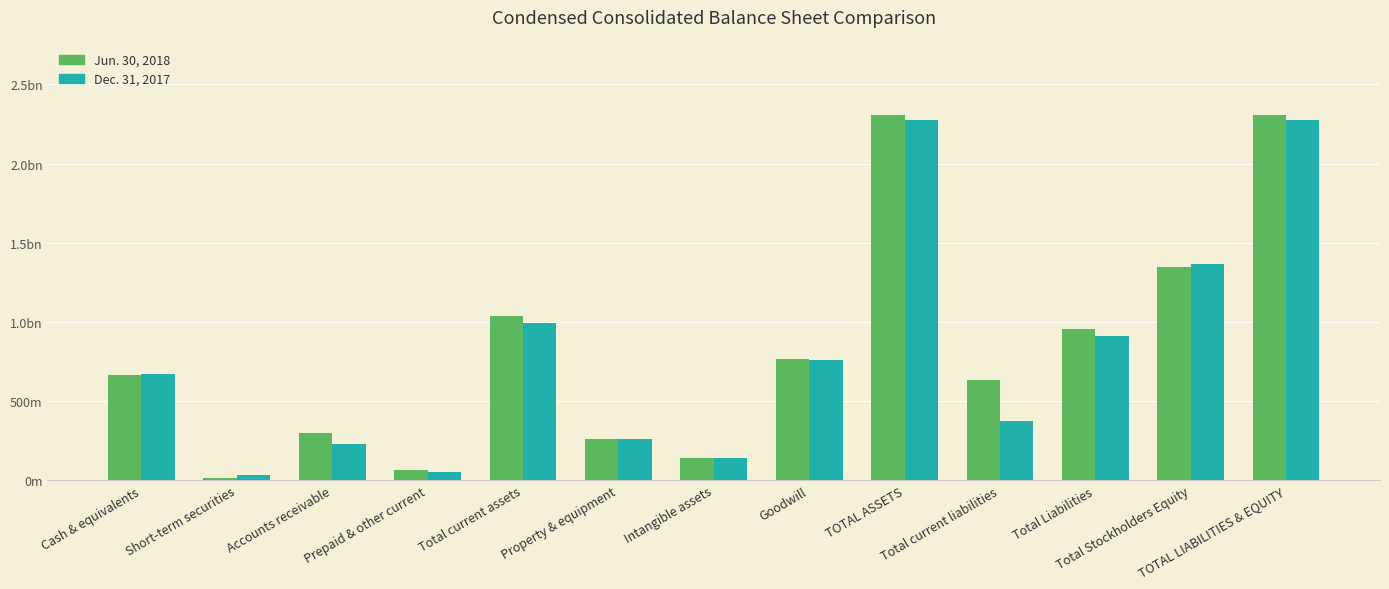

Does the chart contain any negative values?

No